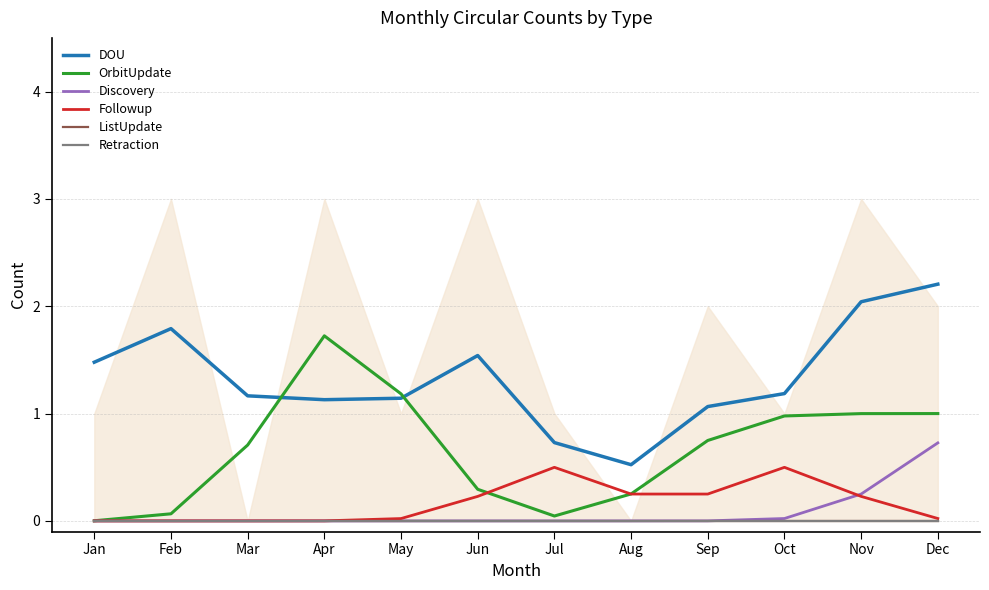

Is this an area chart (filled region under the line)?

No